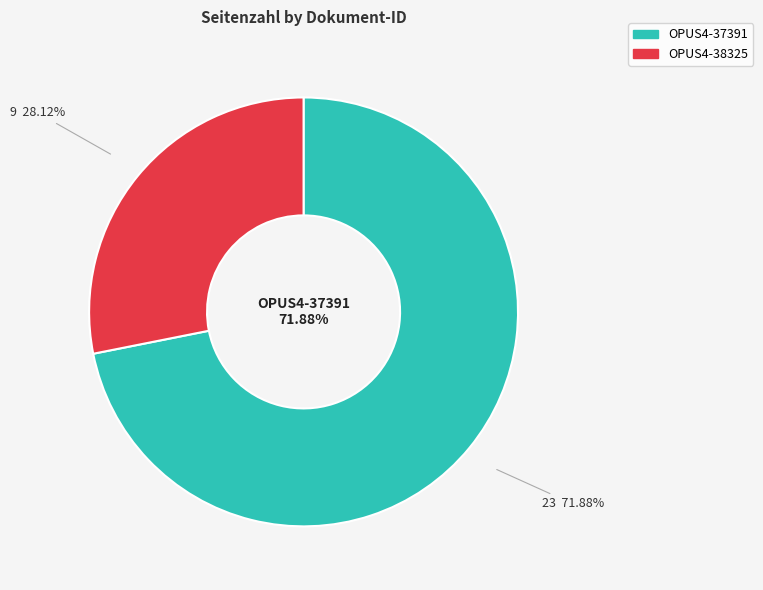

To the nearest percent, what is the difference between the largest and smallest slice percentages?

44%